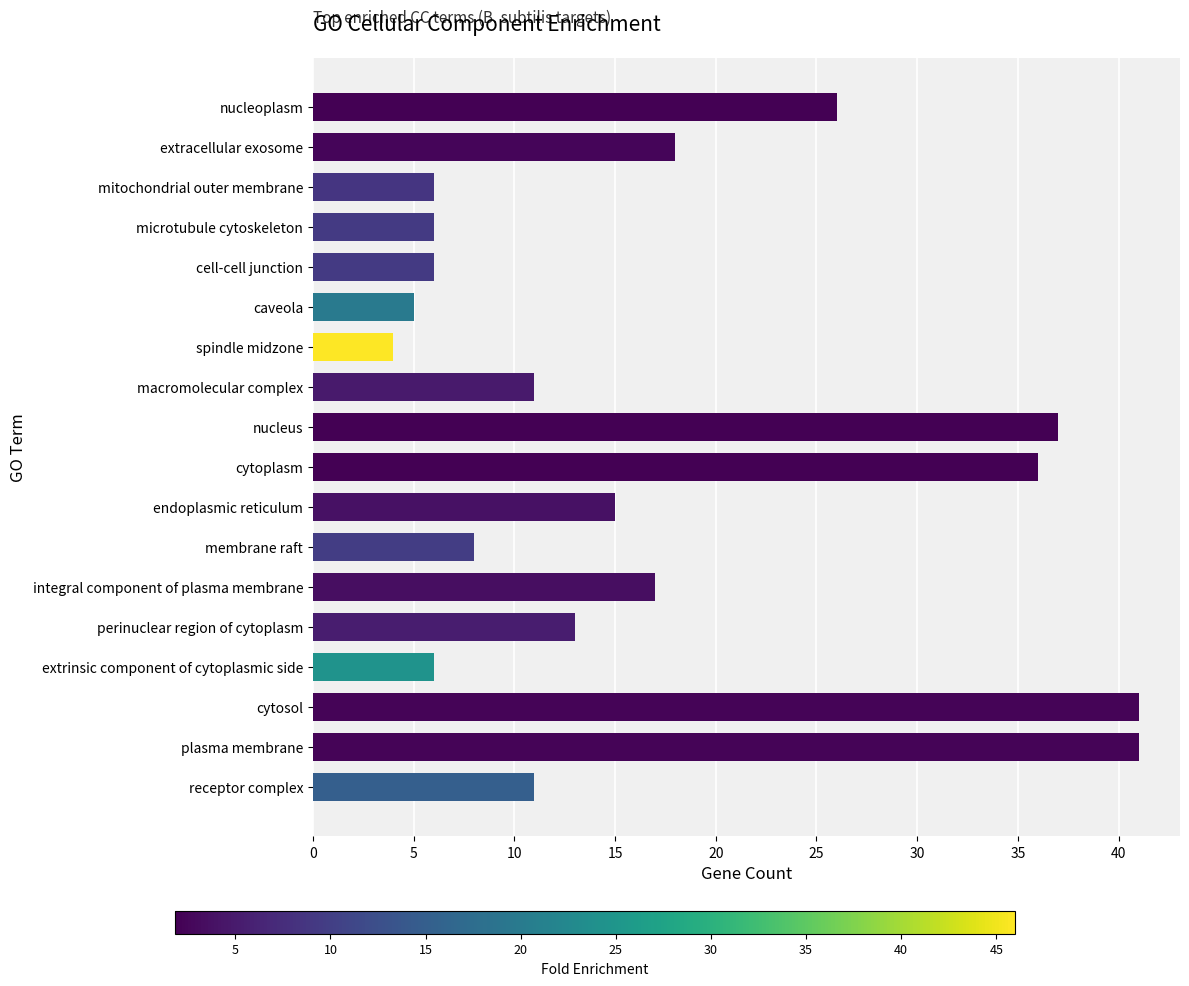

The chart shows a value of 41 at cytosol. True or false?

True